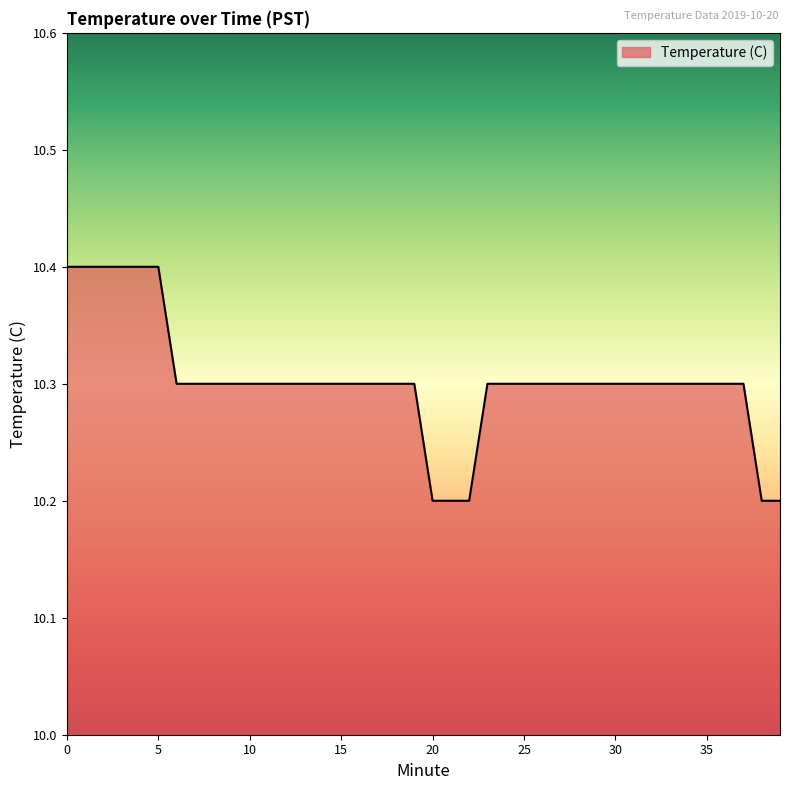

What is the smallest value displayed?

10.2